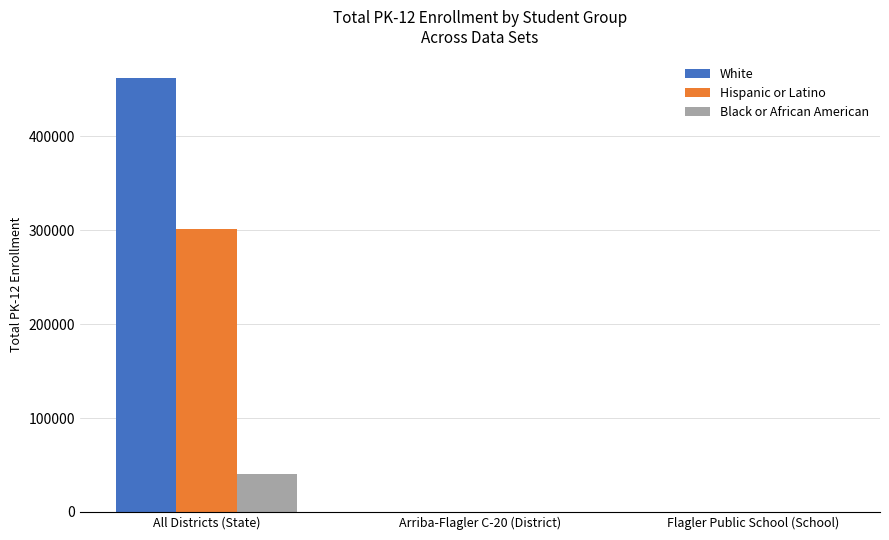

Is the value of White at Arriba-Flagler C-20 (District) greater than the value of Black or African American at All Districts (State)?

No